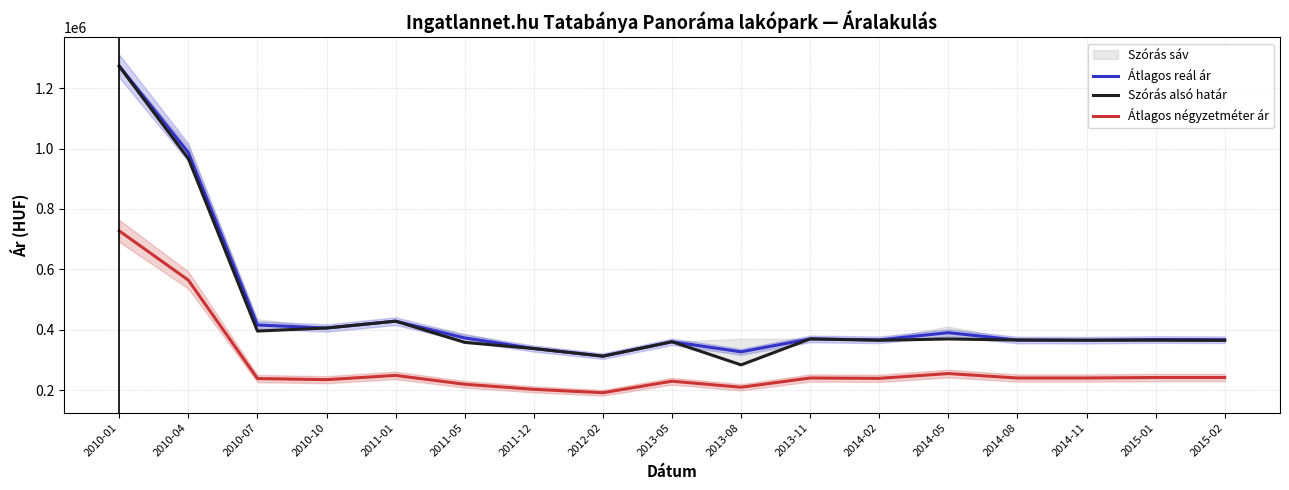

At which category is the sum across all series the highest?

2010-01